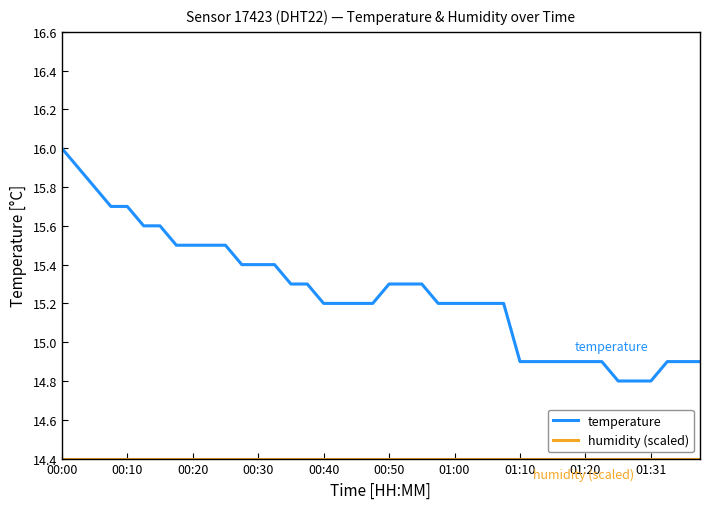

Which series has the widest spread of values?

temperature